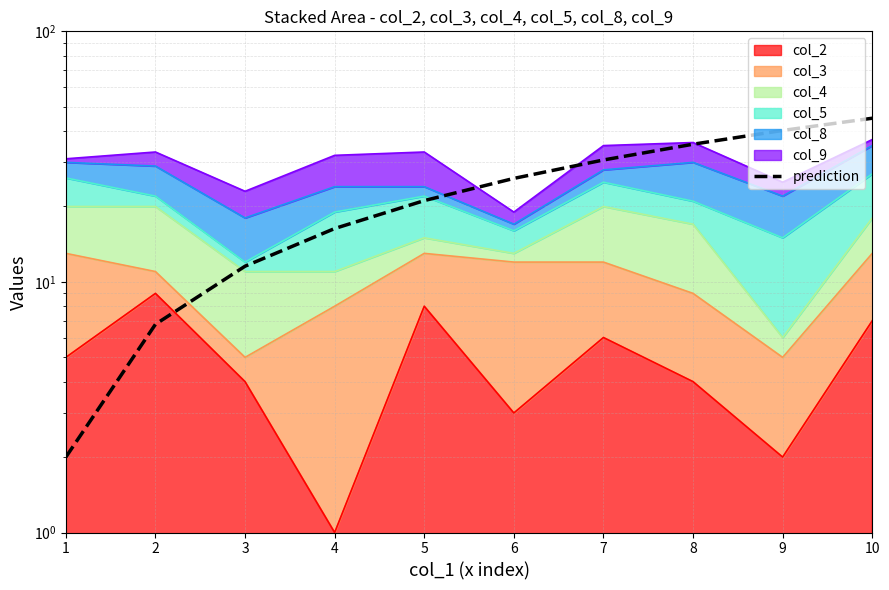

Which category has the highest value across all series?

10